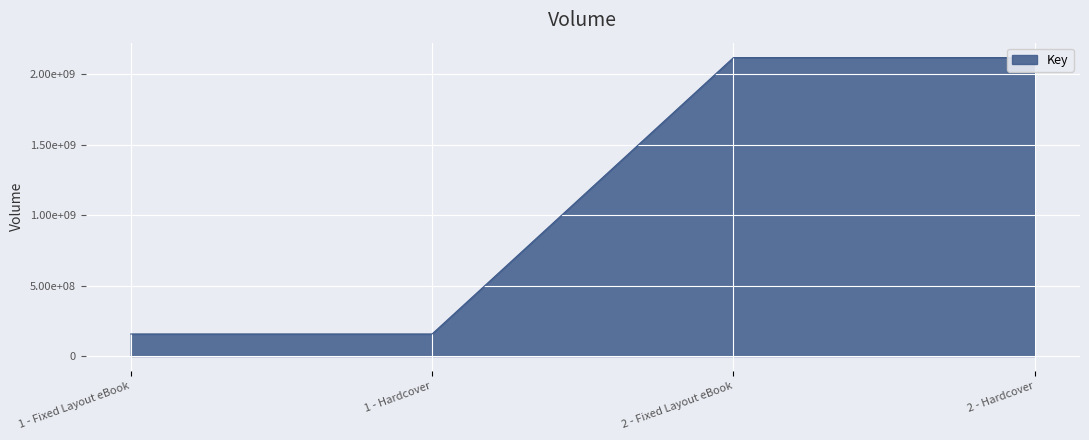

Approximately how many times larger is the value at 1 - Fixed Layout eBook compared to 1 - Hardcover?

1.0